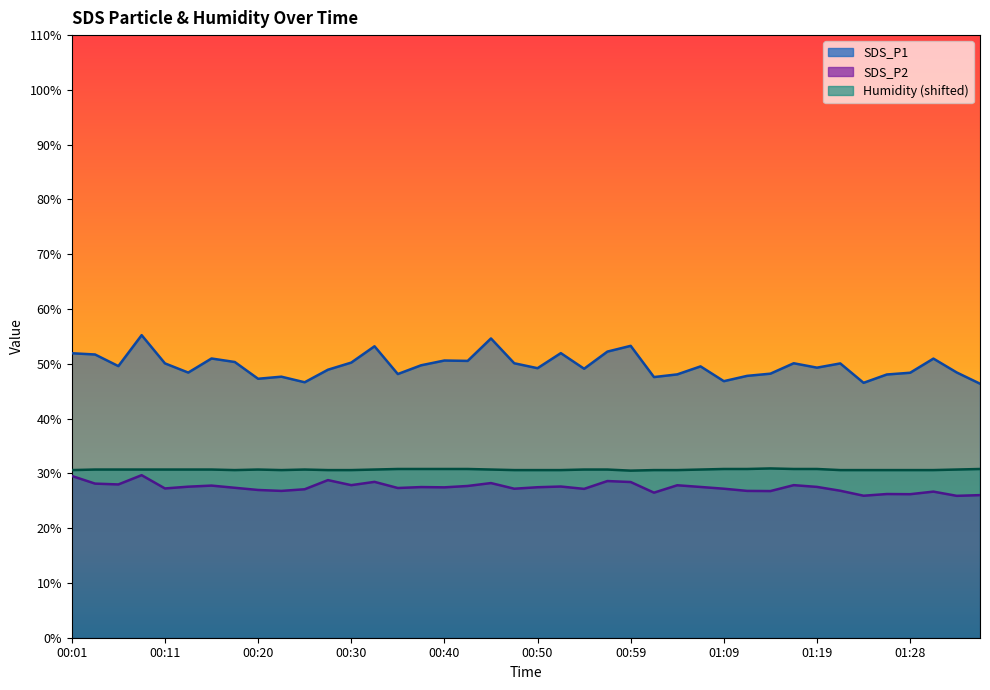

How many interior local valleys does the SDS_P2 series have?

13